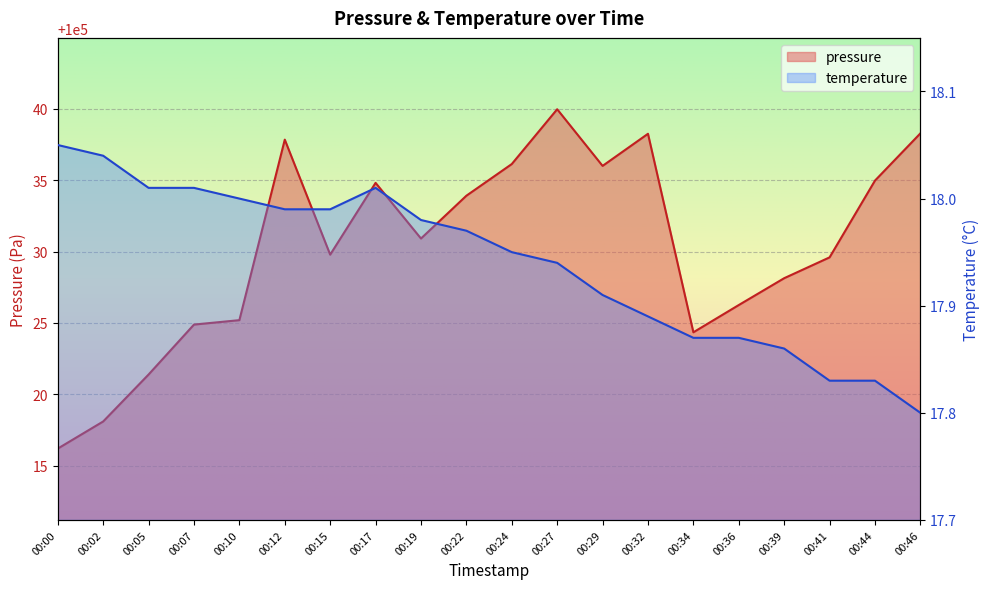

At which category is the sum across all series the highest?

00:27